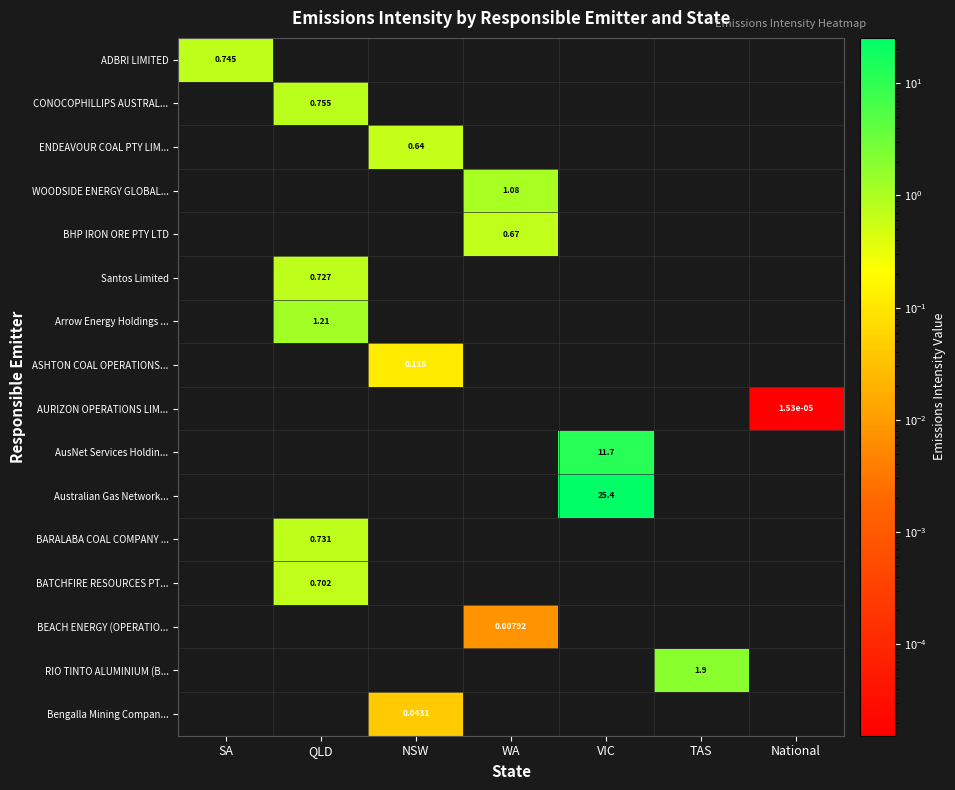

Between SA and WA, which is larger?

SA